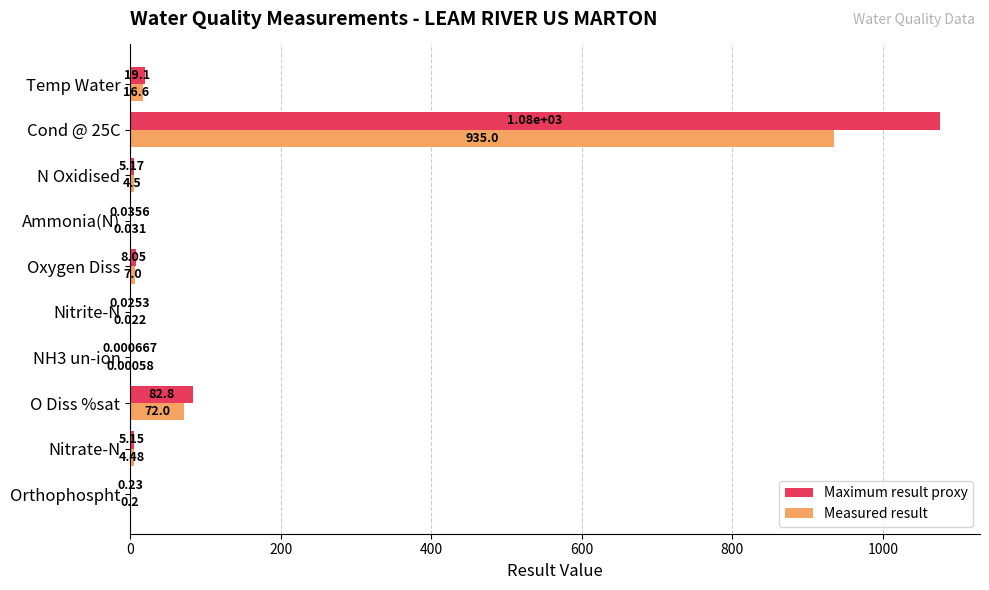

At which label does Measured result reach its peak?

Cond @ 25C